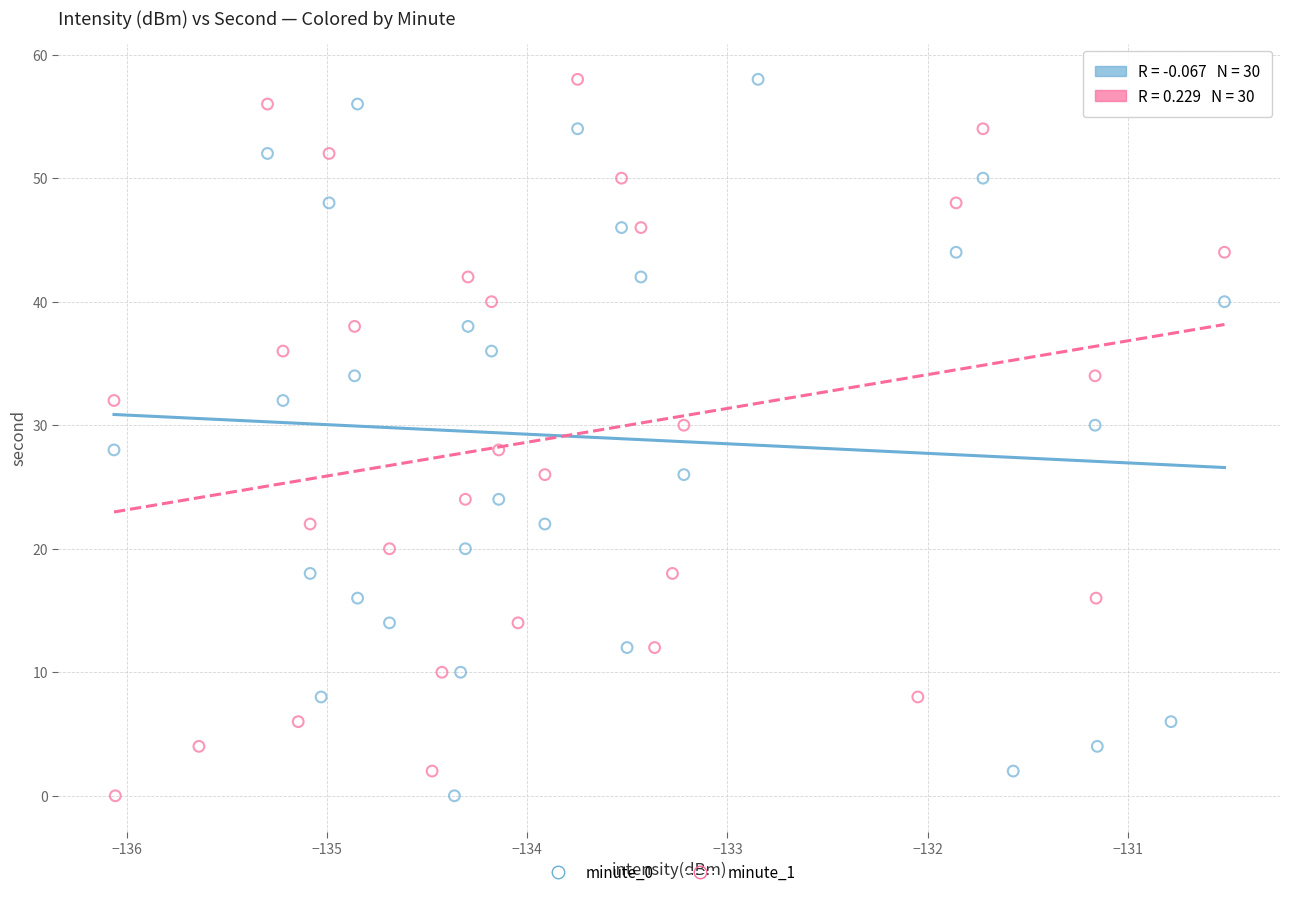

What are all the series names shown in the legend?

minute_0, minute_1